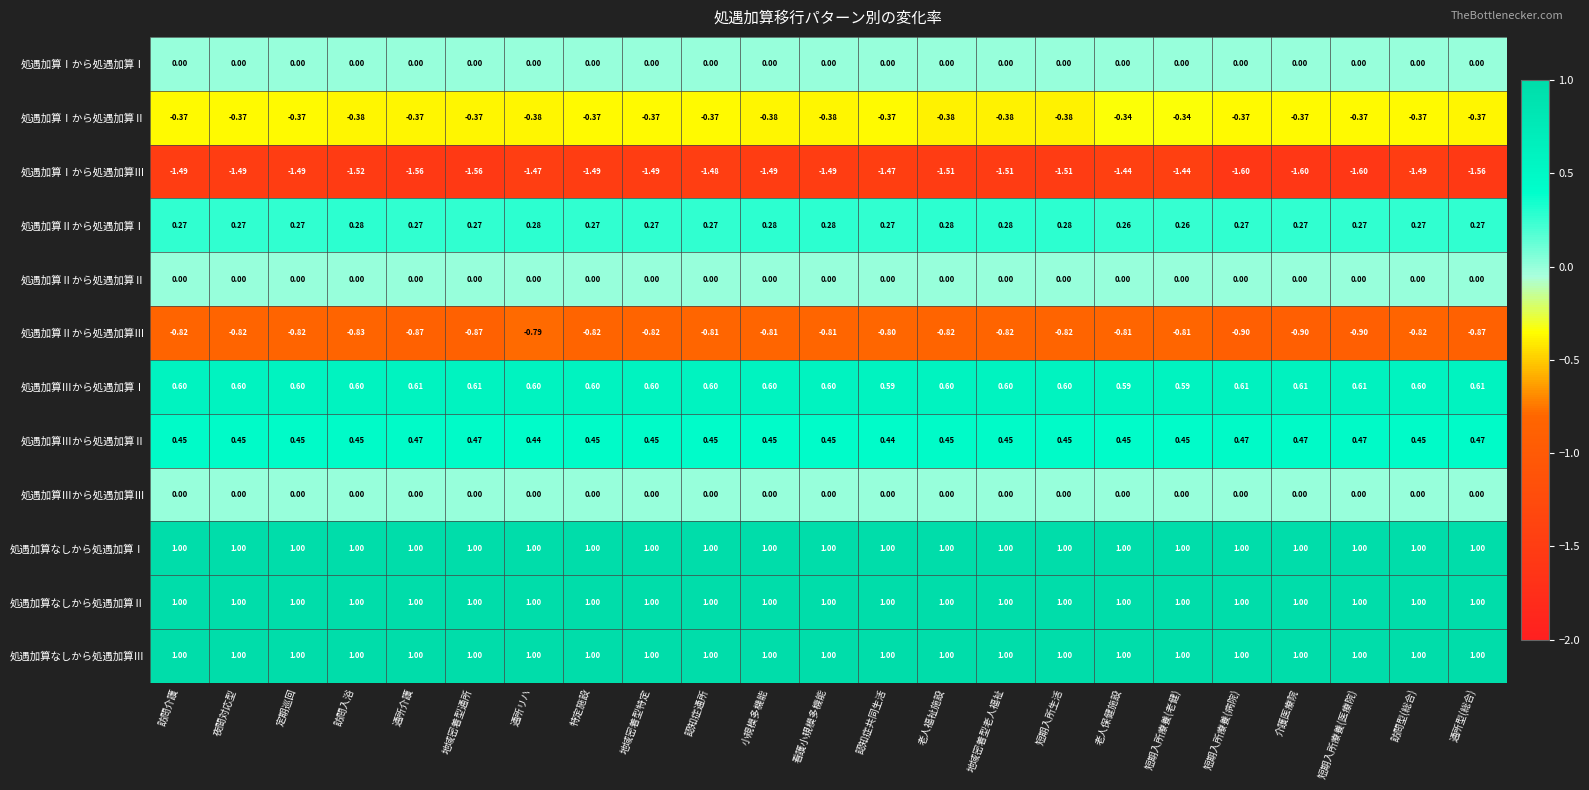

Is the value of 処遇加算Ⅱから処遇加算Ⅰ at 地域密着型特定 greater than the value of 処遇加算Ⅰから処遇加算Ⅰ at 訪問介護?

Yes